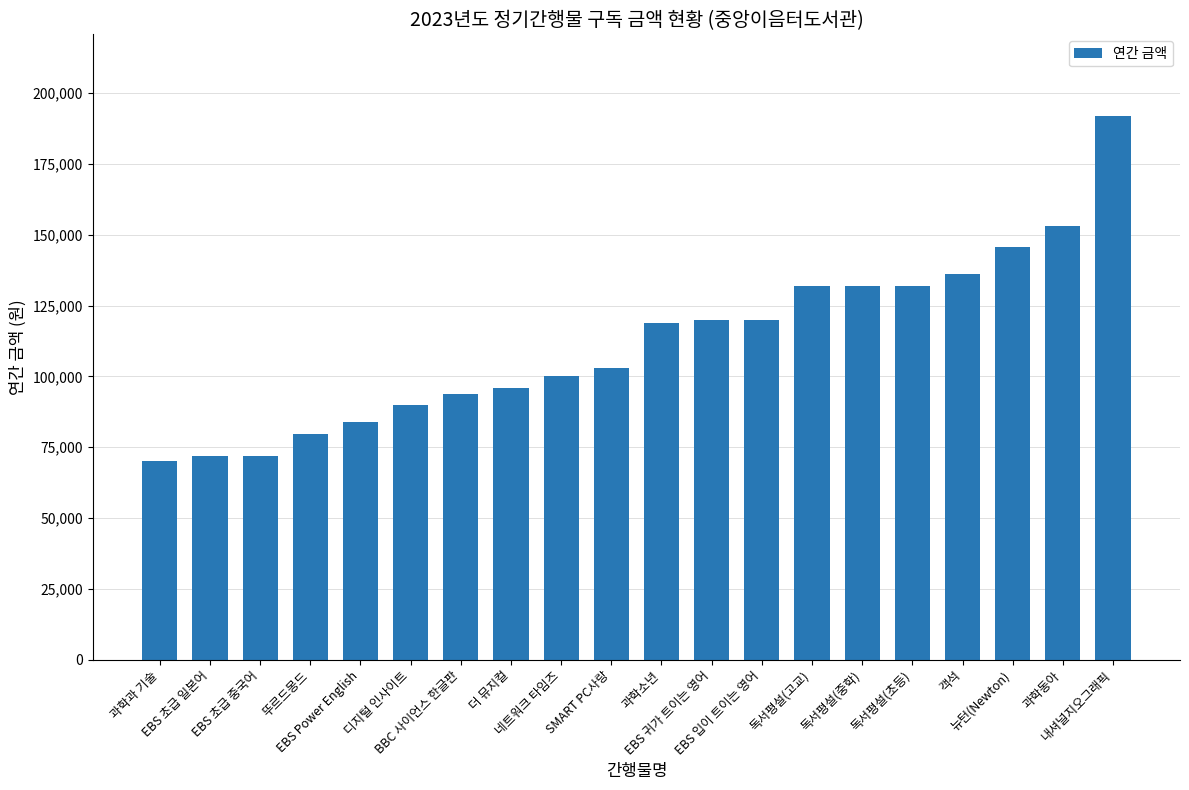

Count the number of data series in this chart.

1